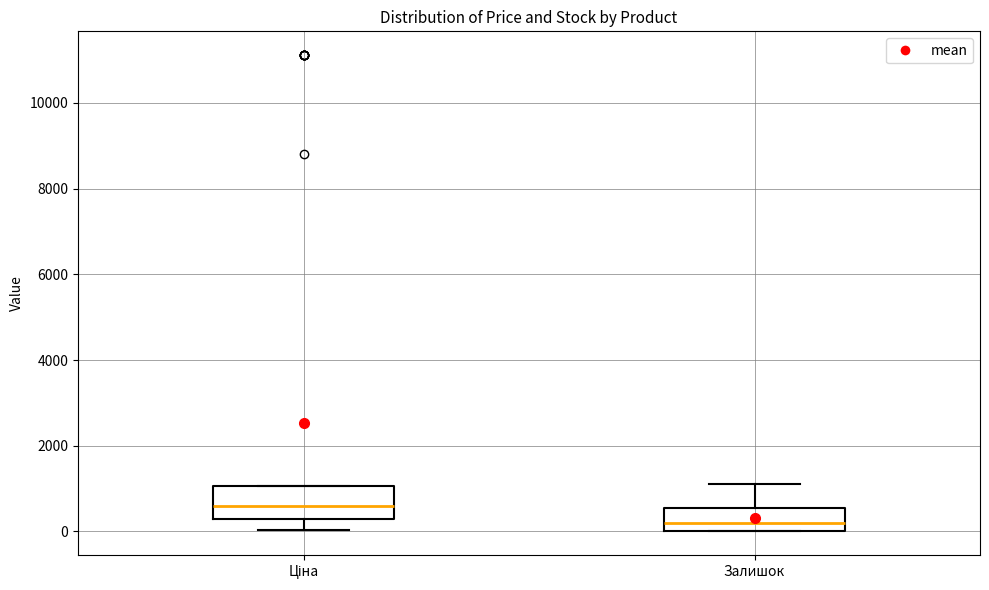

Reading left to right, read every box against the y-axis: the position of its median line, the range the box covers, and the ends of its whiskers. The values are not printed on the chart, so give them approximately, as read against the axis.

Ціна: median 600, box 400 to 1000, whiskers 0 to 1000
Залишок: median 200, box 0 to 600, whiskers 0 to 1200